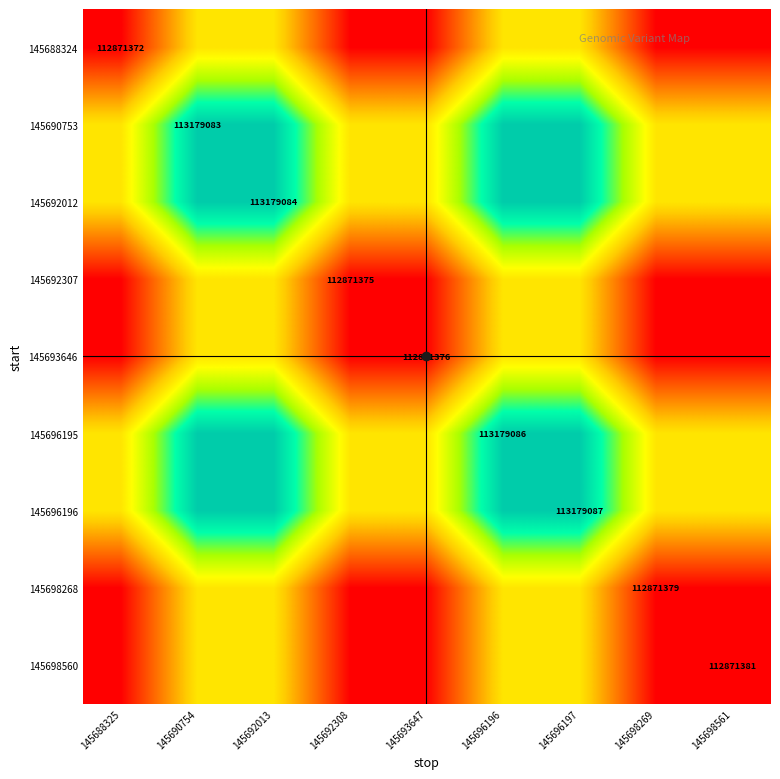

At which category is the sum across all series the highest?

145696197